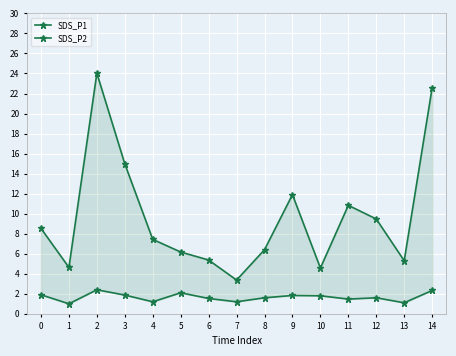

Rank the series by their average value, from lowest to highest.

SDS_P2, SDS_P1